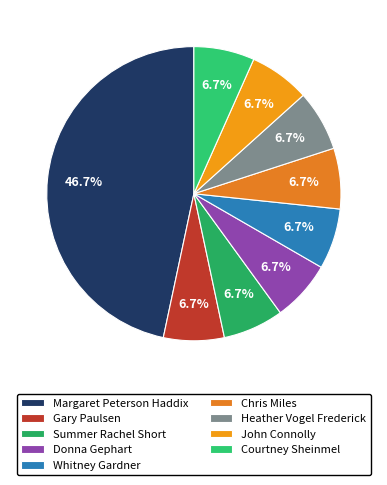

What is the ratio of the value at Chris Miles to the value at Donna Gephart?

1.0